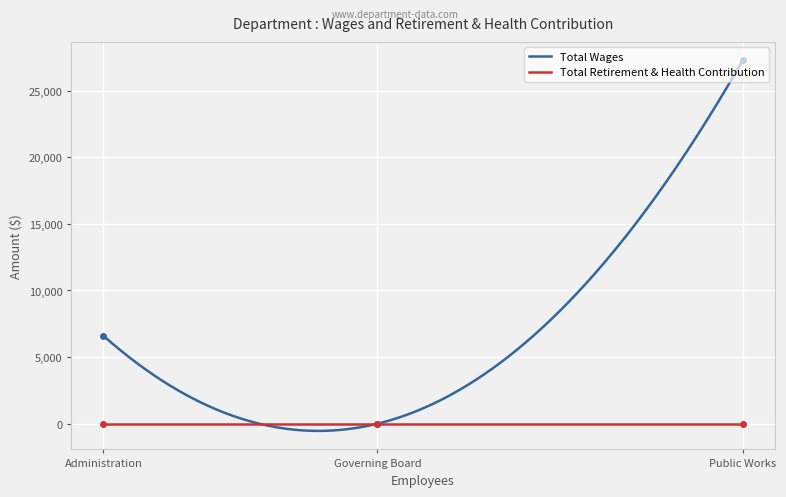

At which label does Total Wages first exceed 6600?

Public Works